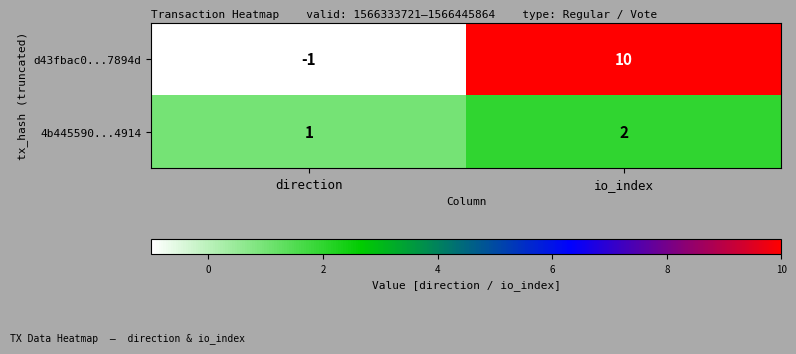

What is the sum of the d43fbac0...7894d values at direction and io_index?

9